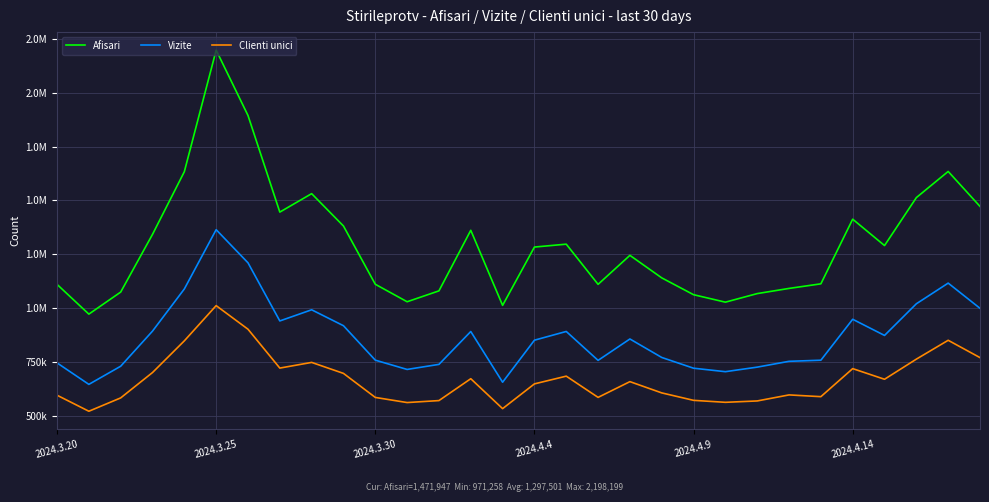

Which series has the widest spread of values?

Afisari